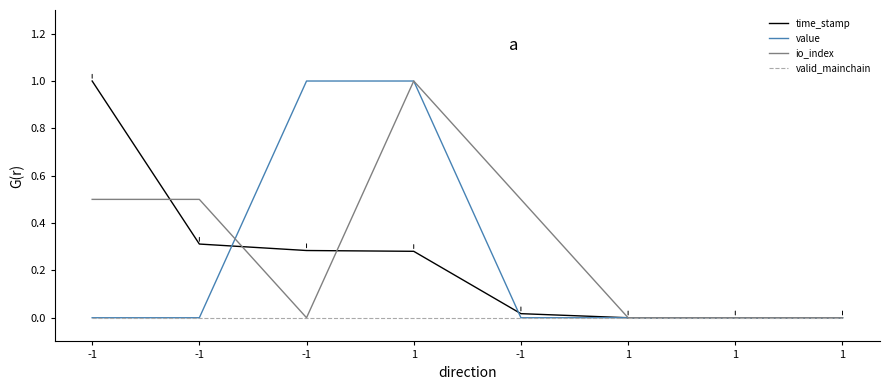

Does the chart display data point markers on the line(s)?

No